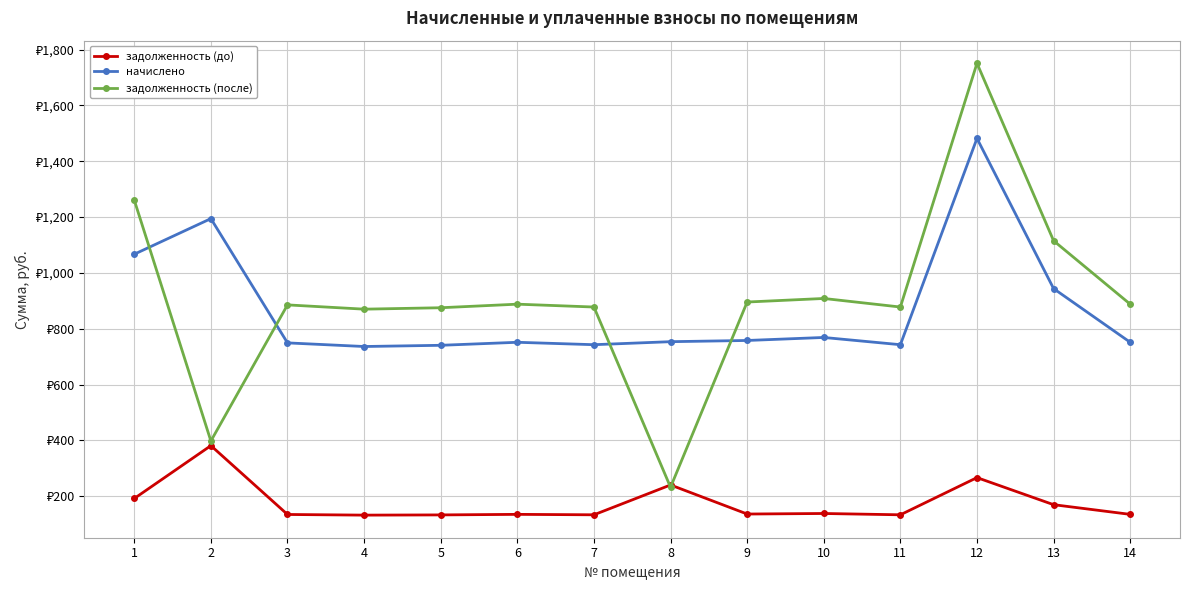

What are all the series names shown in the legend?

задолженность (до), начислено, задолженность (после)